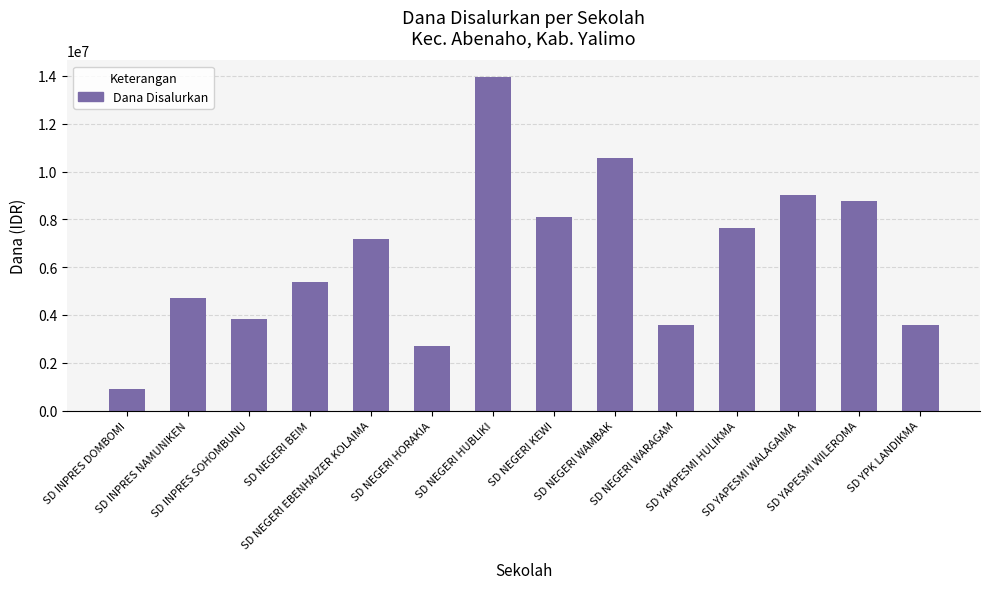

Does the chart contain any negative values?

No